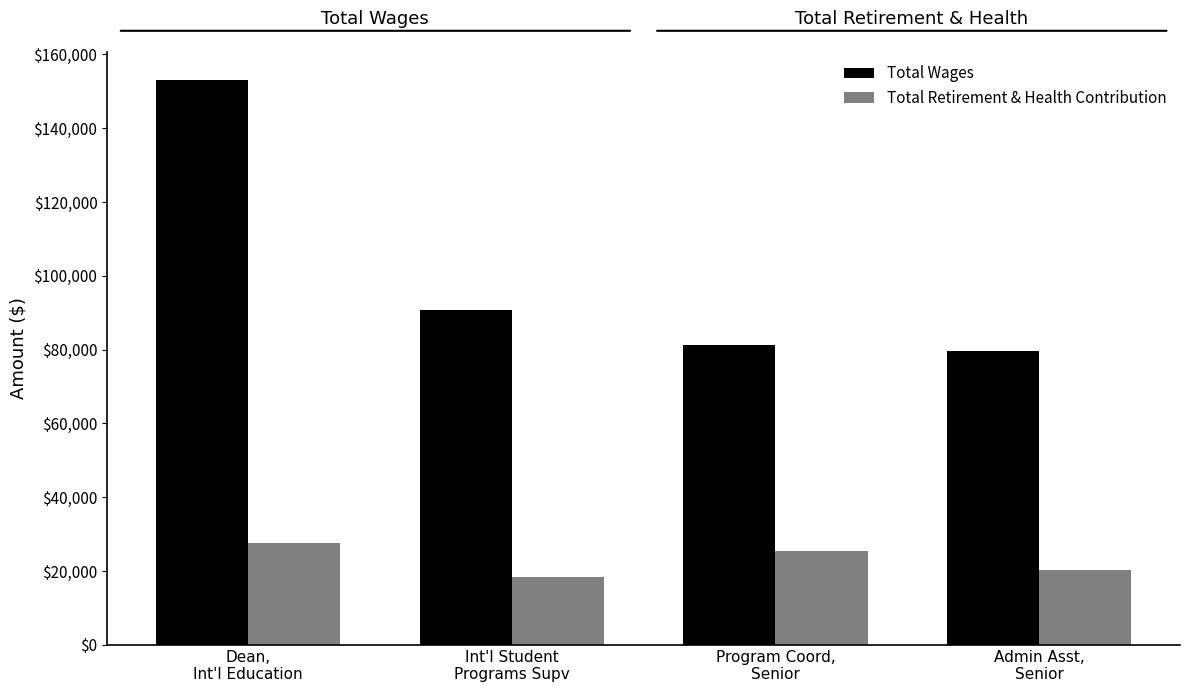

What is the approximate value of Total Wages at Dean,
Int'l Education?

153096